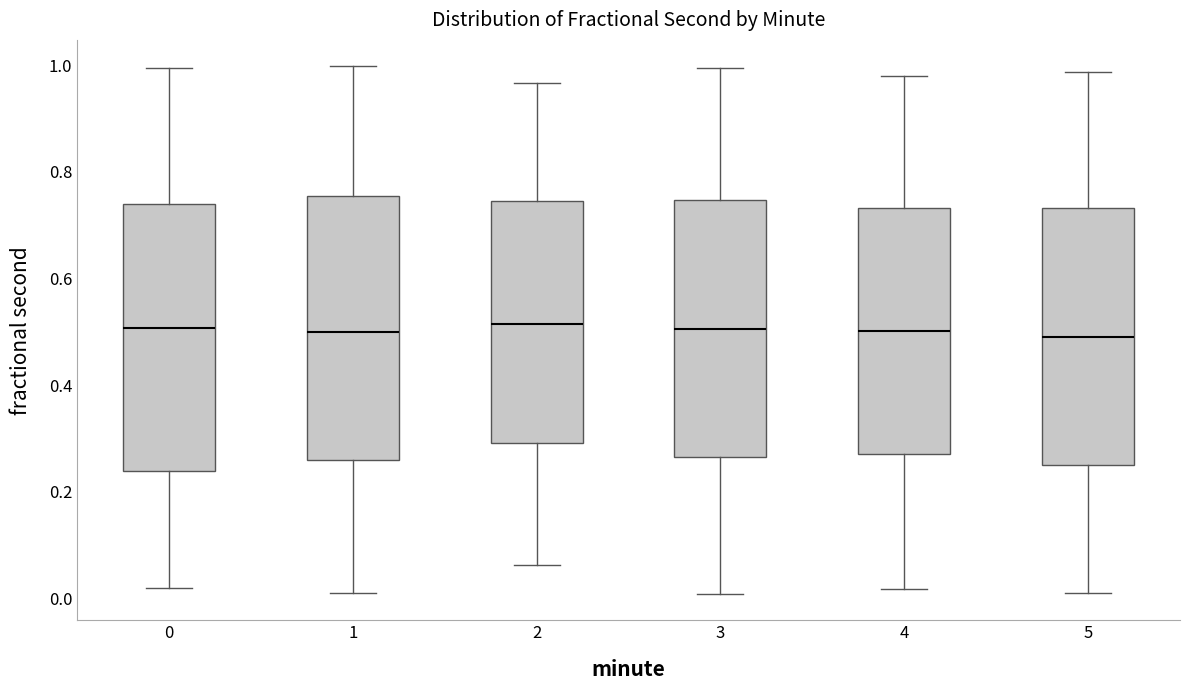

Where is the upper edge of the box at x = 3 on the y-axis? The values are not printed on the chart, so give them approximately, as read against the axis.

0.74